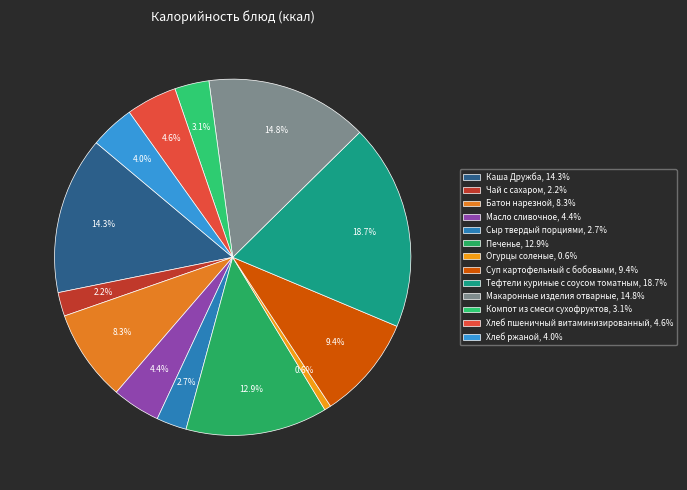

Count the number of slices in the pie.

13